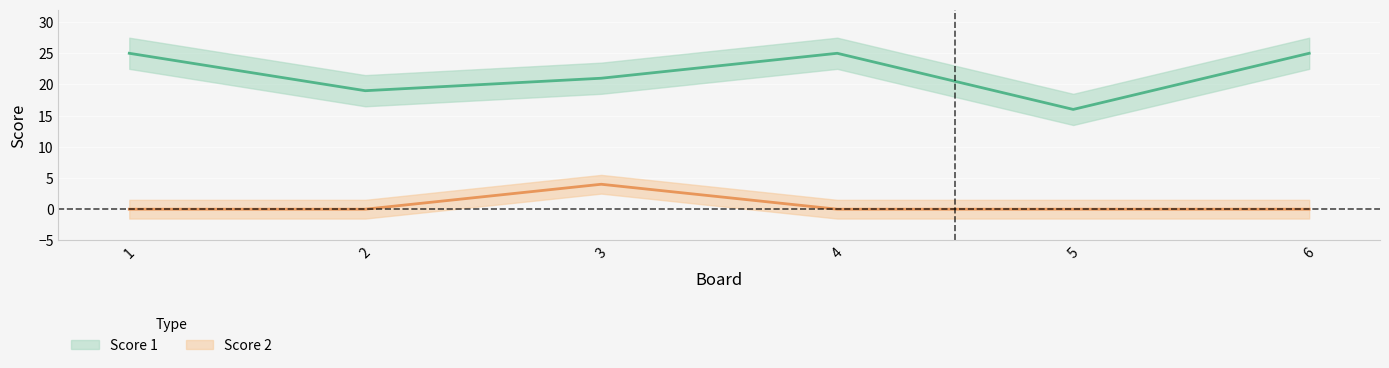

What is the difference between the highest and lowest values at 6?

25